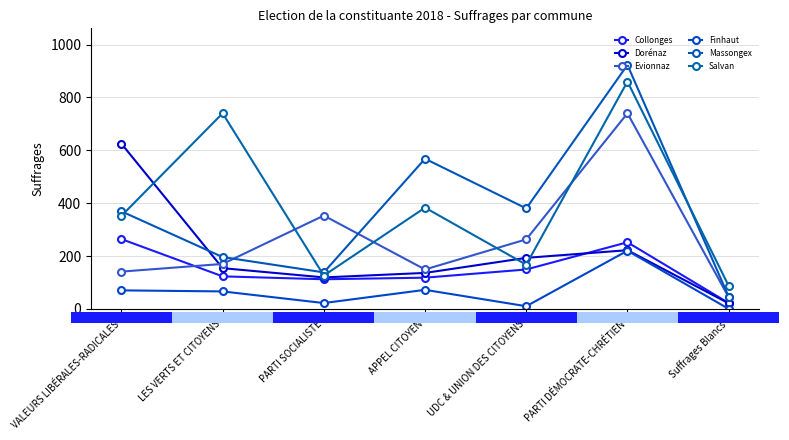

Is this an area chart (filled region under the line)?

No